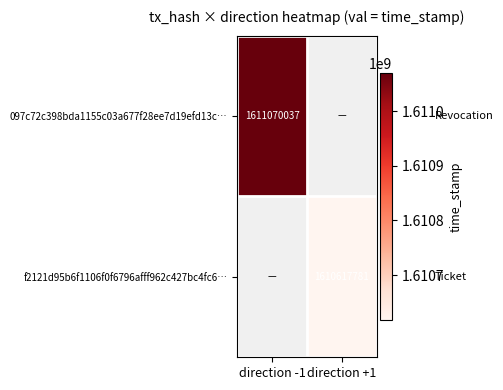

Is the value of f2121d95b6f1106f0f6796afff962c427bc4fc6… at direction +1 greater than the value of 097c72c398bda1155c03a677f28ee7d19efd13c… at direction -1?

No